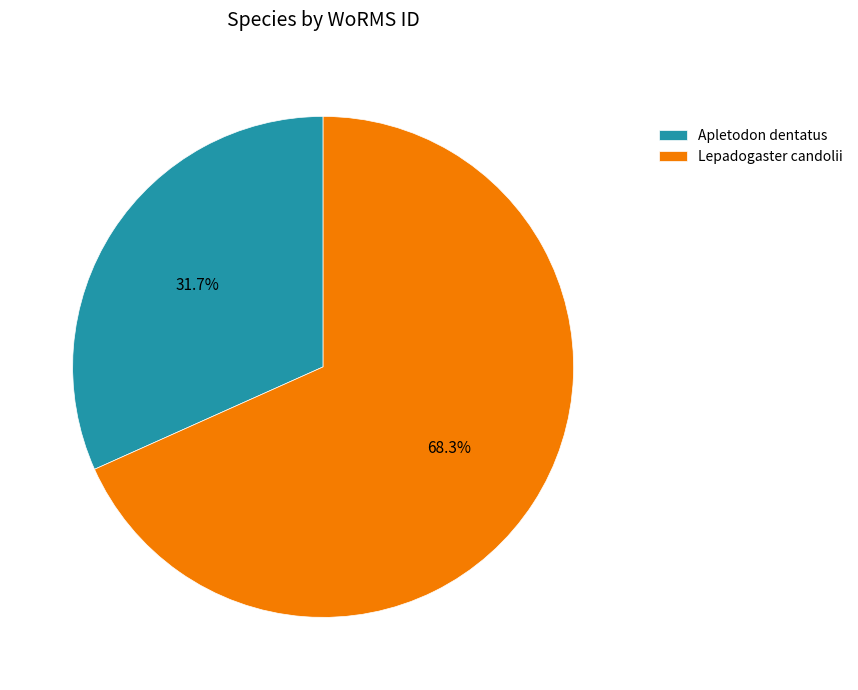

Is it true that Apletodon dentatus is 32% of the pie?

True